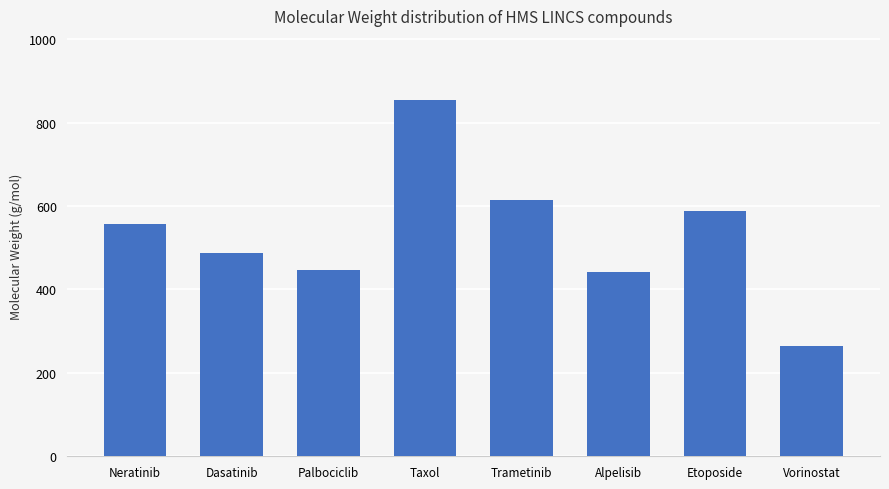

What is the difference between the values at Neratinib and Palbociclib?

109.5